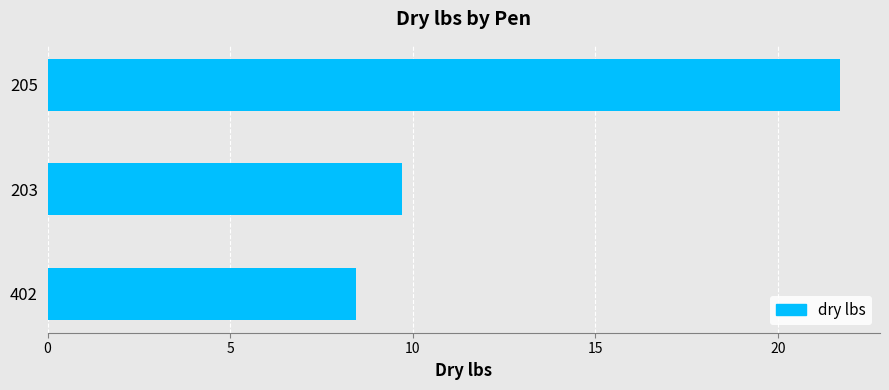

What is the difference between the maximum and minimum values?

13.3